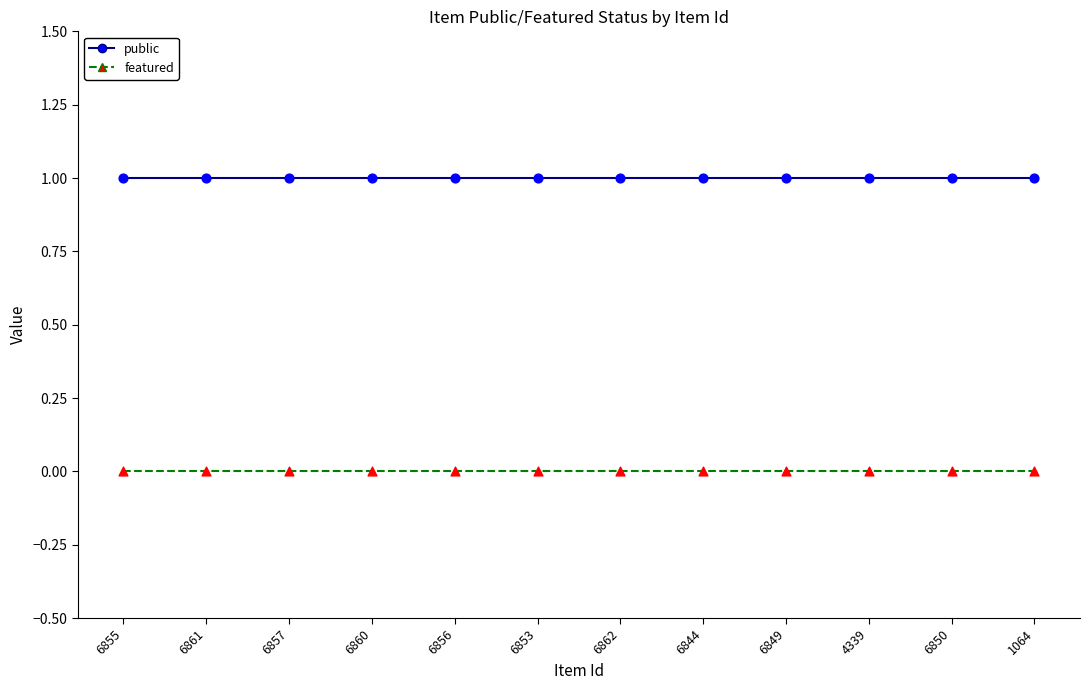

Is the value of featured at 1064 greater than the value of public at 6857?

No